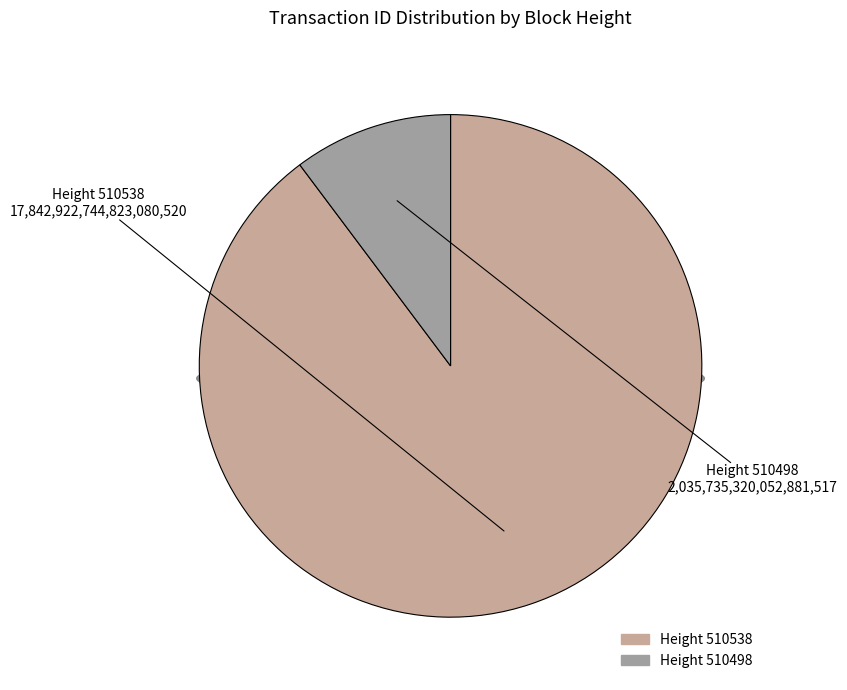

To the nearest percent, what portion does 510498 represent?

10%